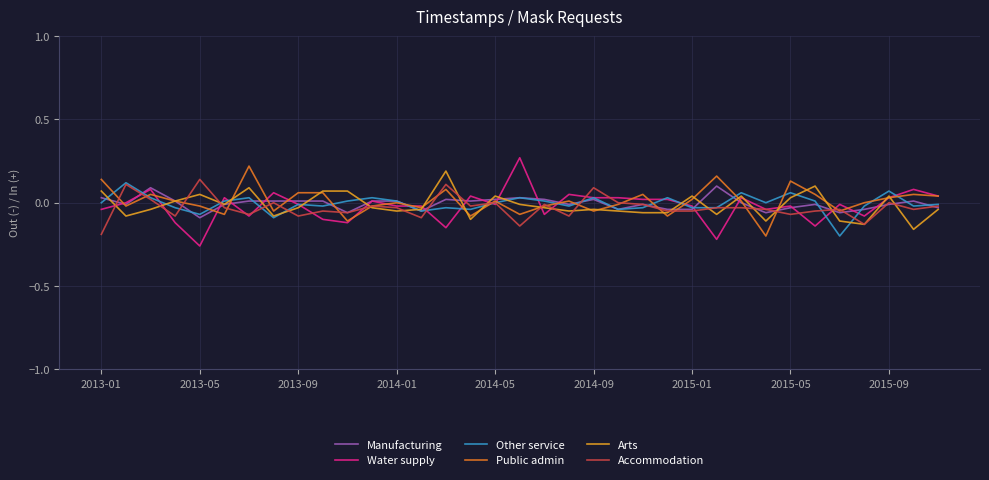

Which label corresponds to the smallest value in the chart?

2013-05